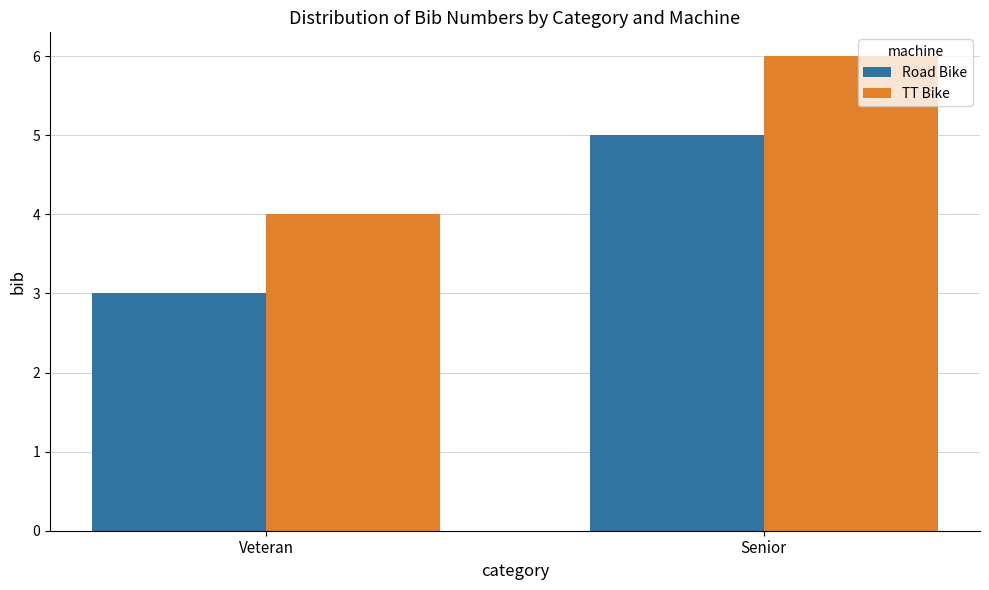

Rank the series at Senior from highest to lowest value.

TT Bike, Road Bike